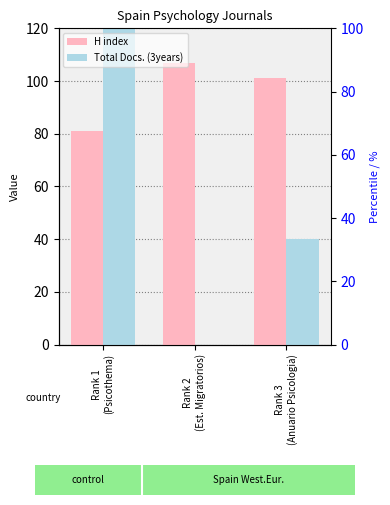

At Rank 2
(Est. Migratorios), list the series in order from largest to smallest.

H index, Total Docs. (3years)